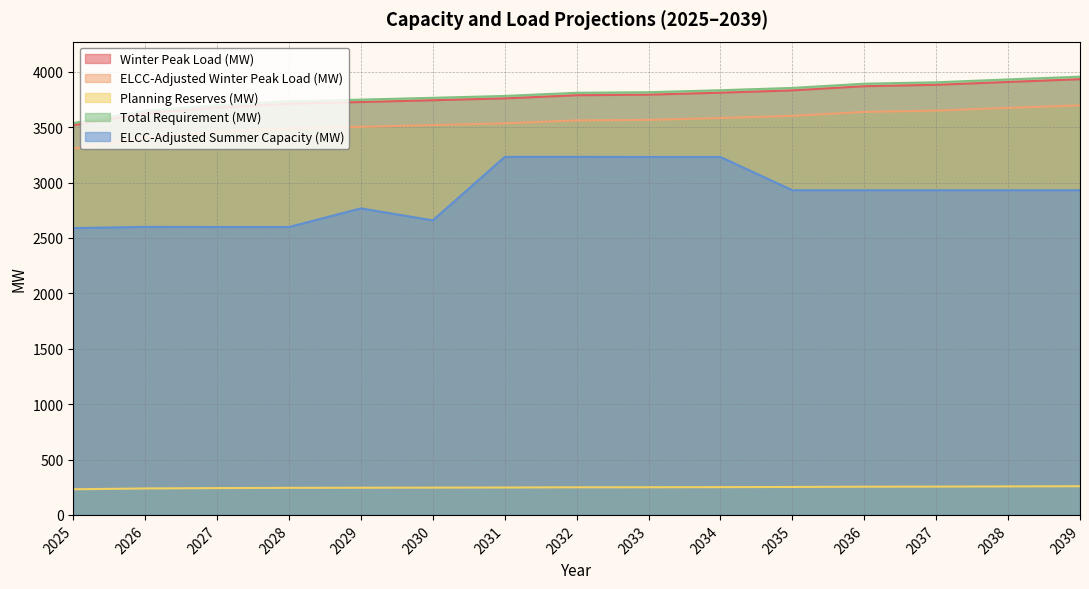

What is the value of the Winter Peak Load (MW) point at the 4th from the left?

3711.6